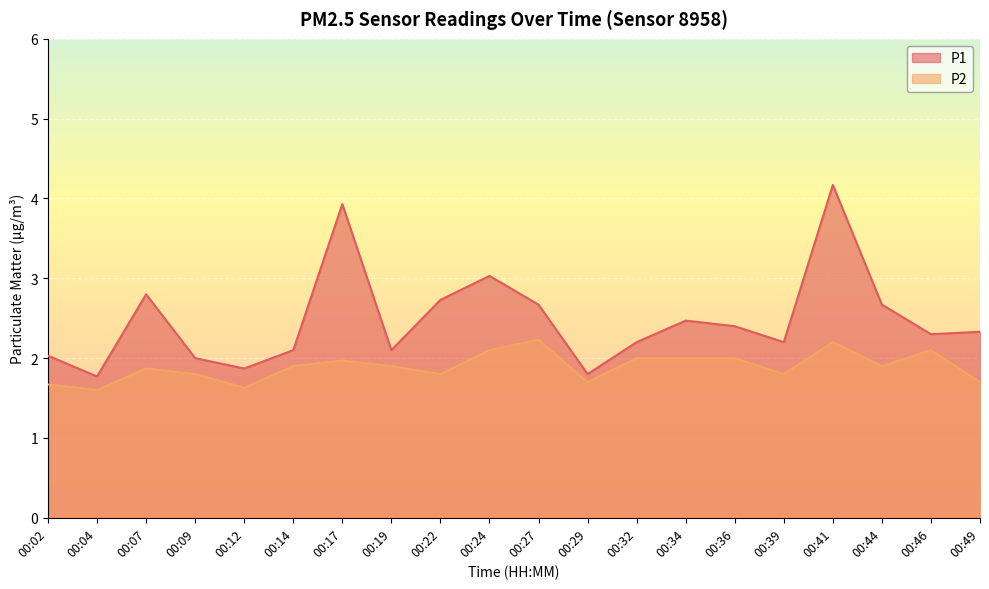

What is the value of the P2 point at the 9th from the left?

1.8